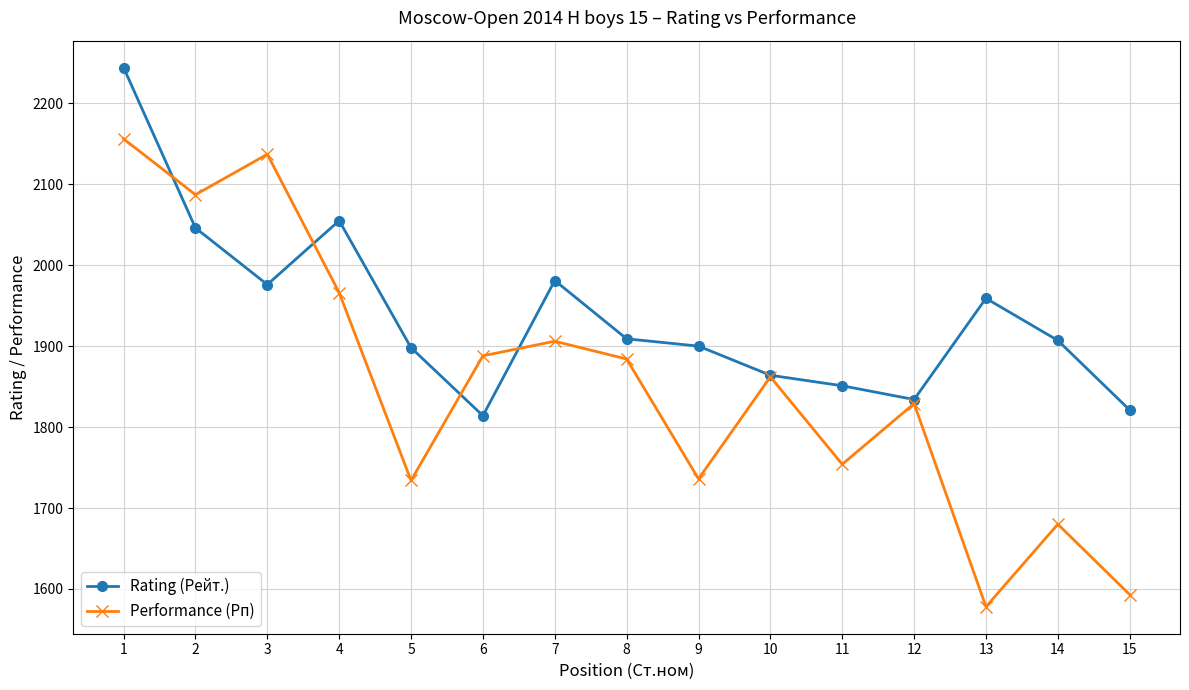

What is the value of the Rating (Рейт.) point at the 11th from the left?

1851